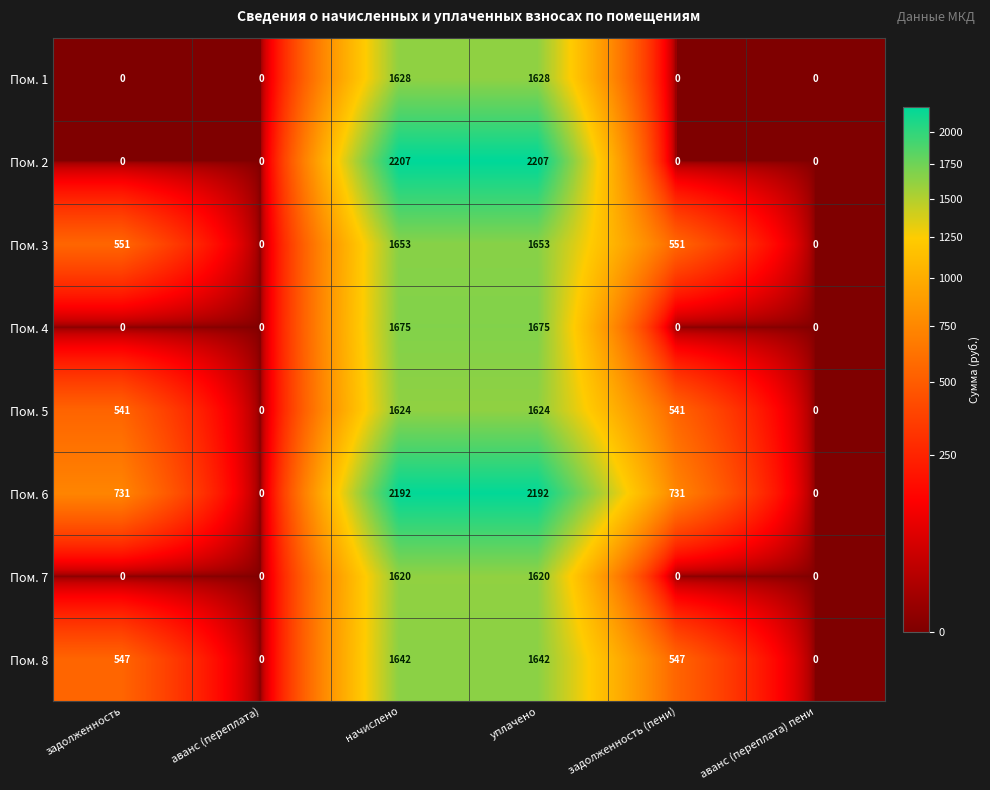

Rank the series by their maximum value, from lowest to highest.

Пом. 7, Пом. 5, Пом. 1, Пом. 8, Пом. 3, Пом. 4, Пом. 6, Пом. 2